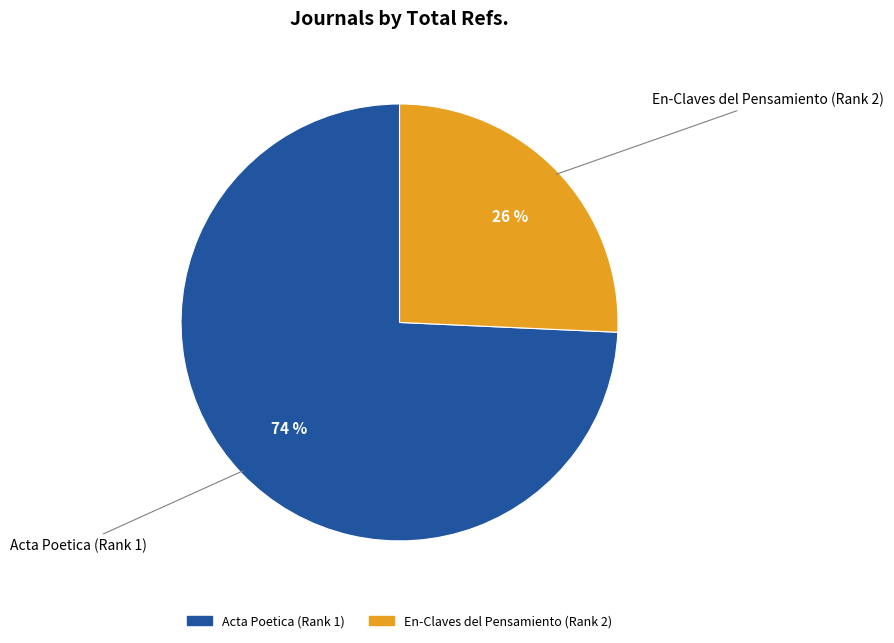

To the nearest percent, what is the average slice percentage?

50%